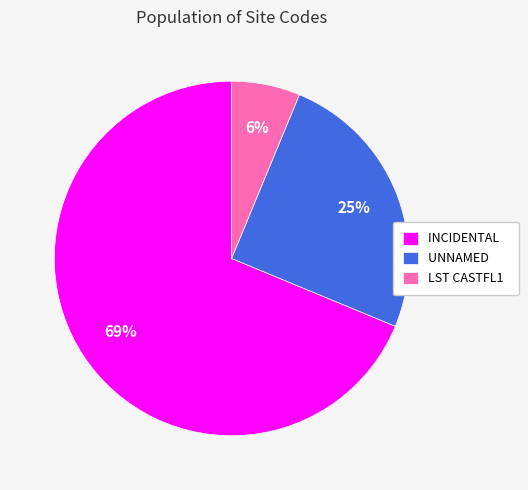

To the nearest percent, what is the average slice percentage?

33%